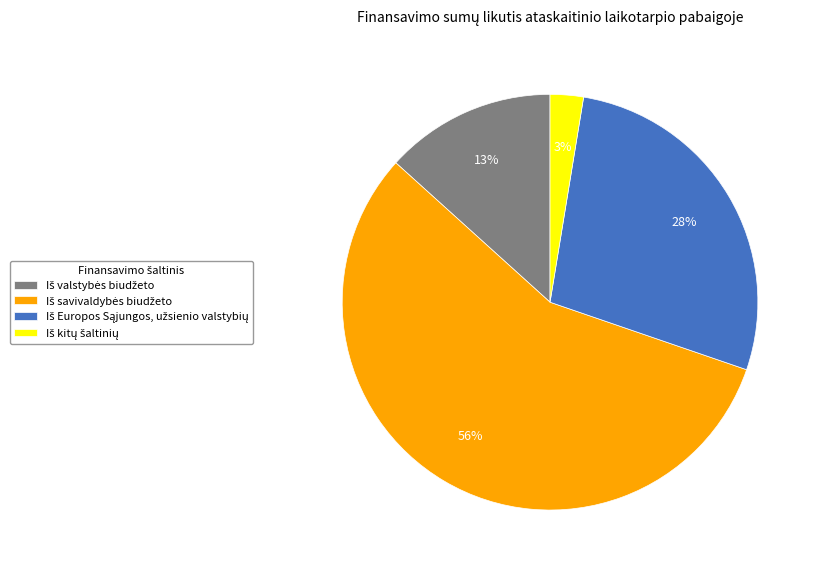

To the nearest percent, what is the average slice percentage?

25%